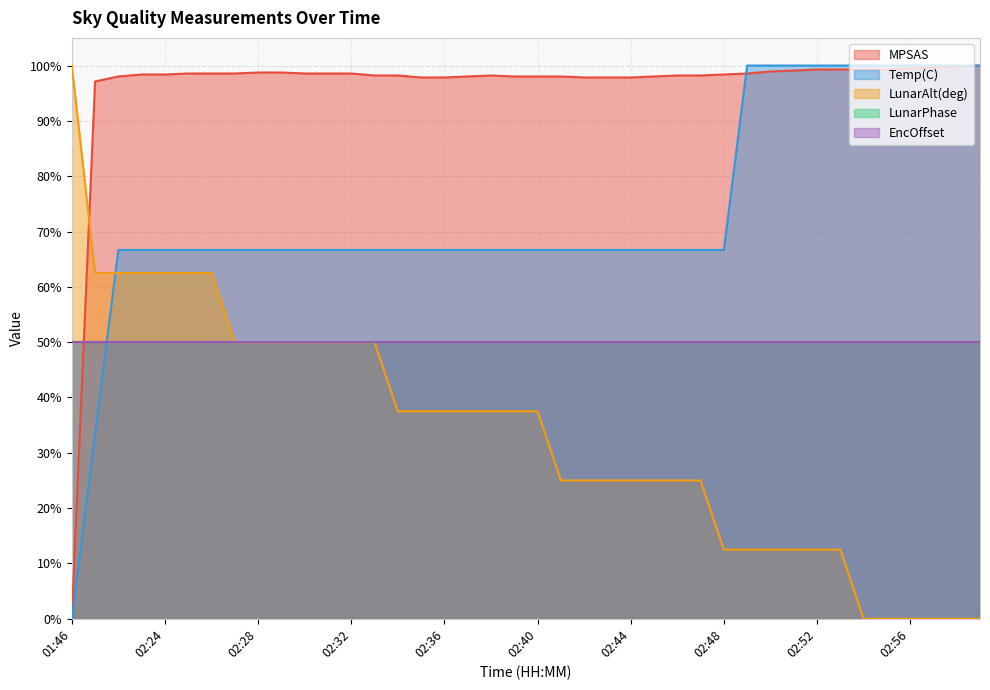

Read the MPSAS value at 02:56.

99.5